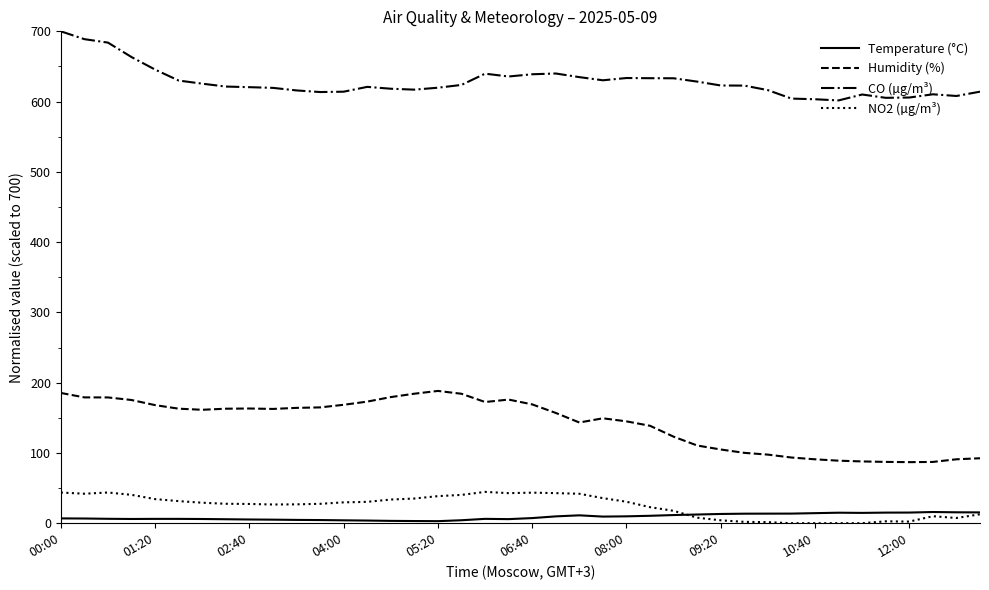

How many lines are shown in the chart?

4